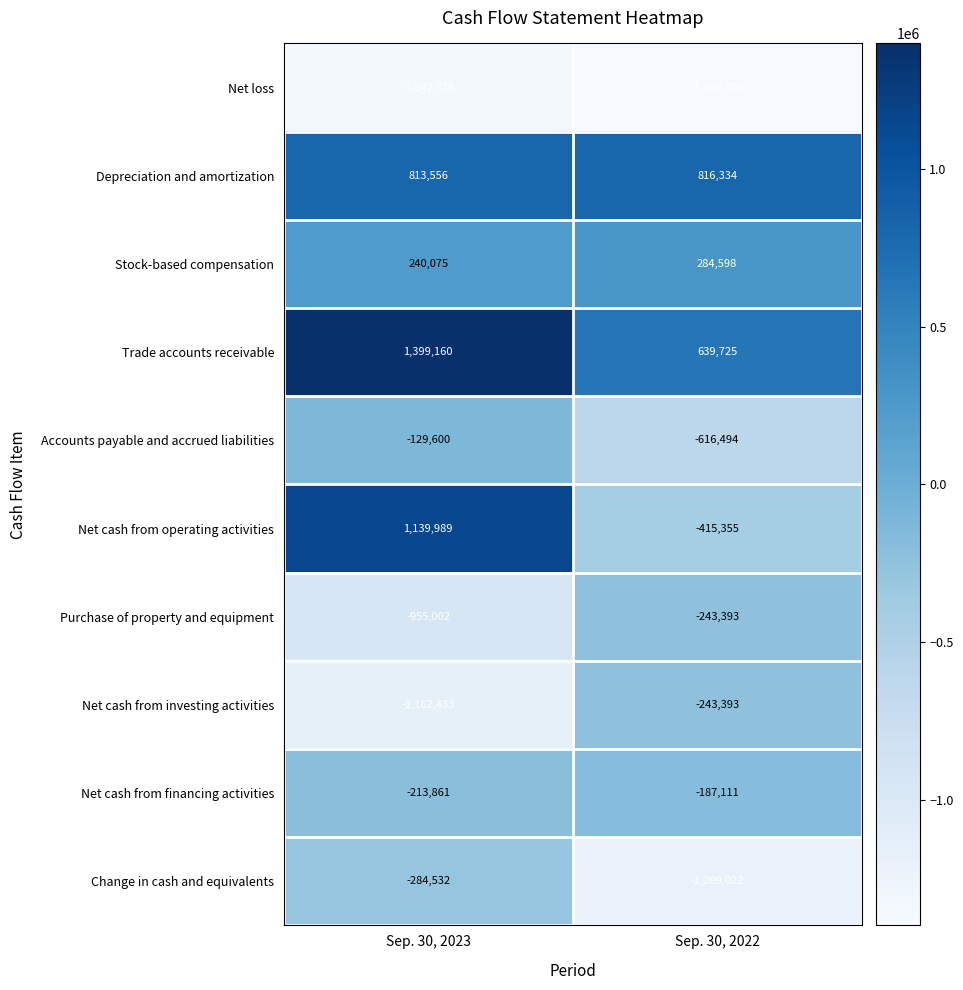

At which category is the sum across all series the highest?

Sep. 30, 2023